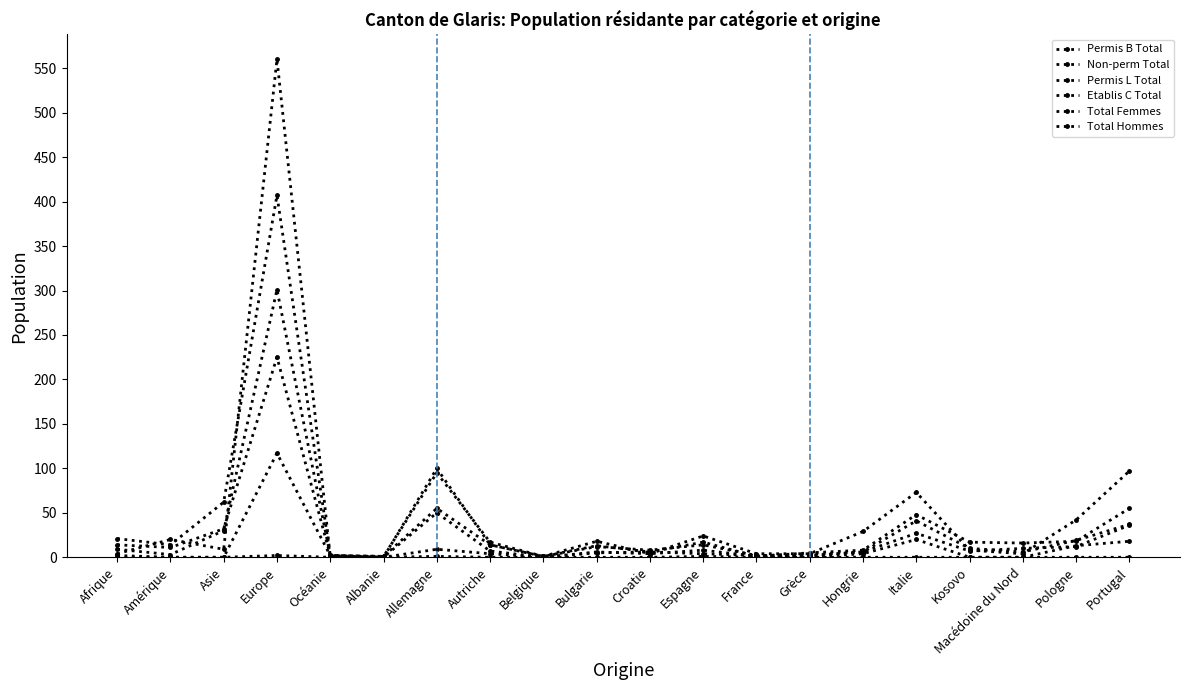

How many values in Permis L Total are above zero?

13